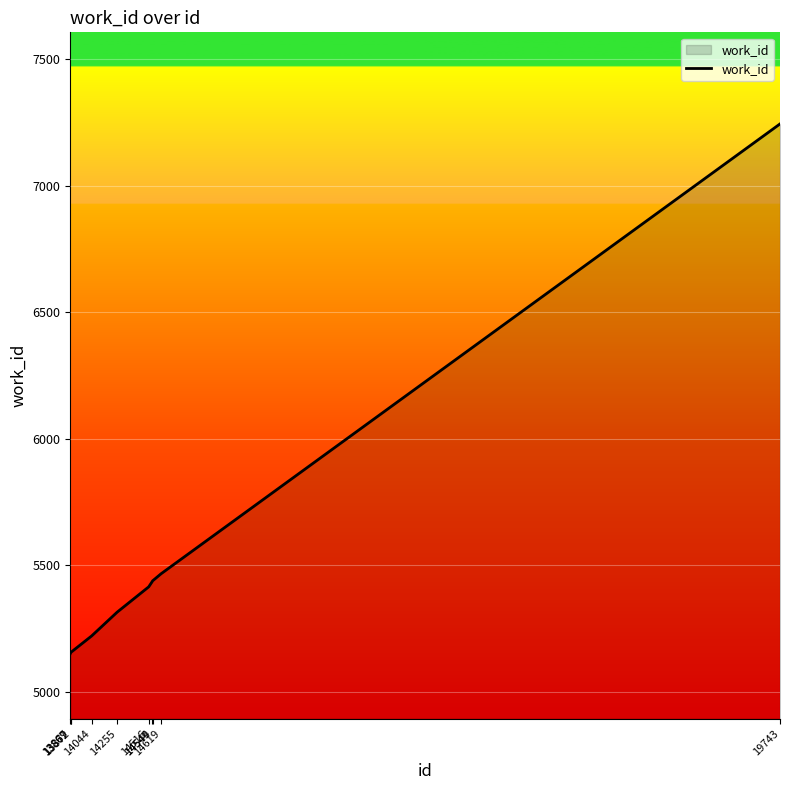

True or false: the data shows 5150 at 13867.

True